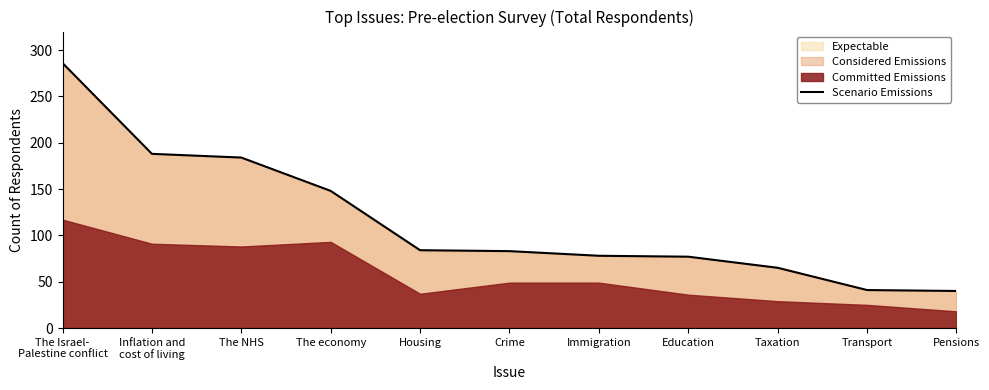

How many values are below 83?

5